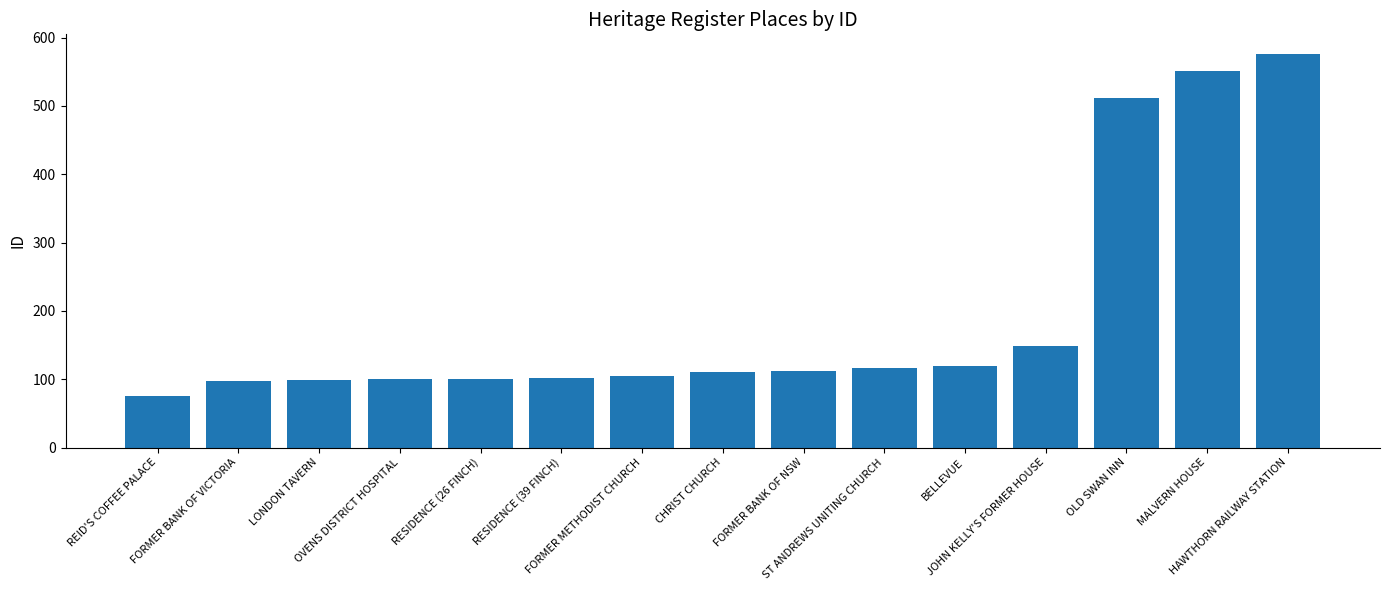

What position from the left is FORMER BANK OF VICTORIA?

2